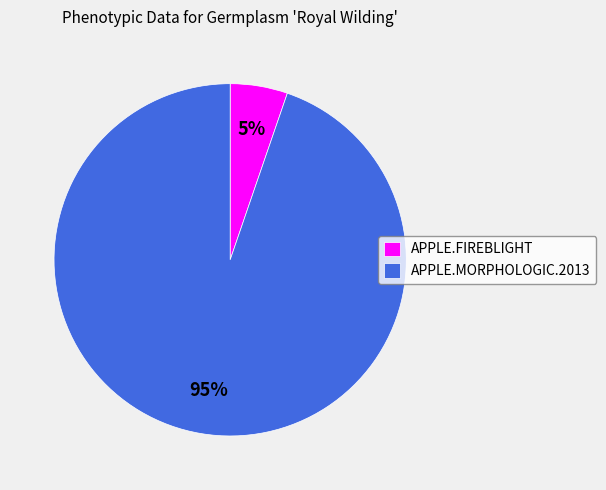

To the nearest percent, what is the combined percentage of APPLE.MORPHOLOGIC.2013 and APPLE.FIREBLIGHT?

100%